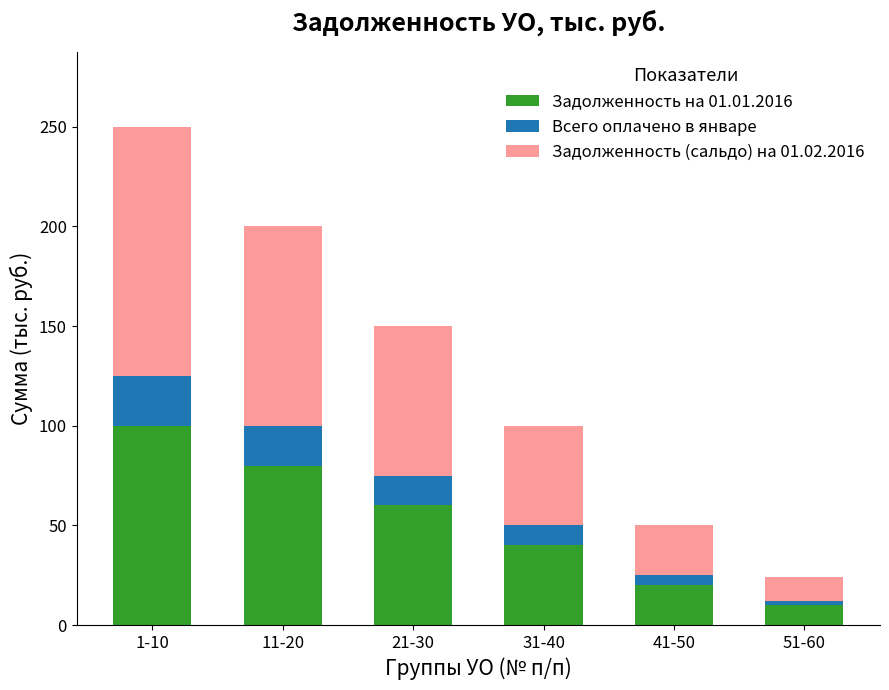

True or false: Задолженность на 01.01.2016 has a value of 40 at 31-40.

True